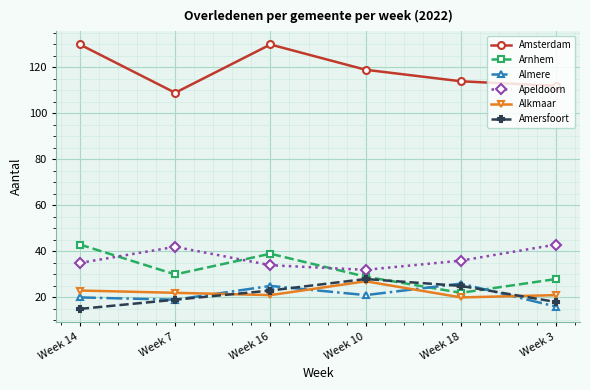

True or false: Apeldoorn and Almere cross at least once.

False